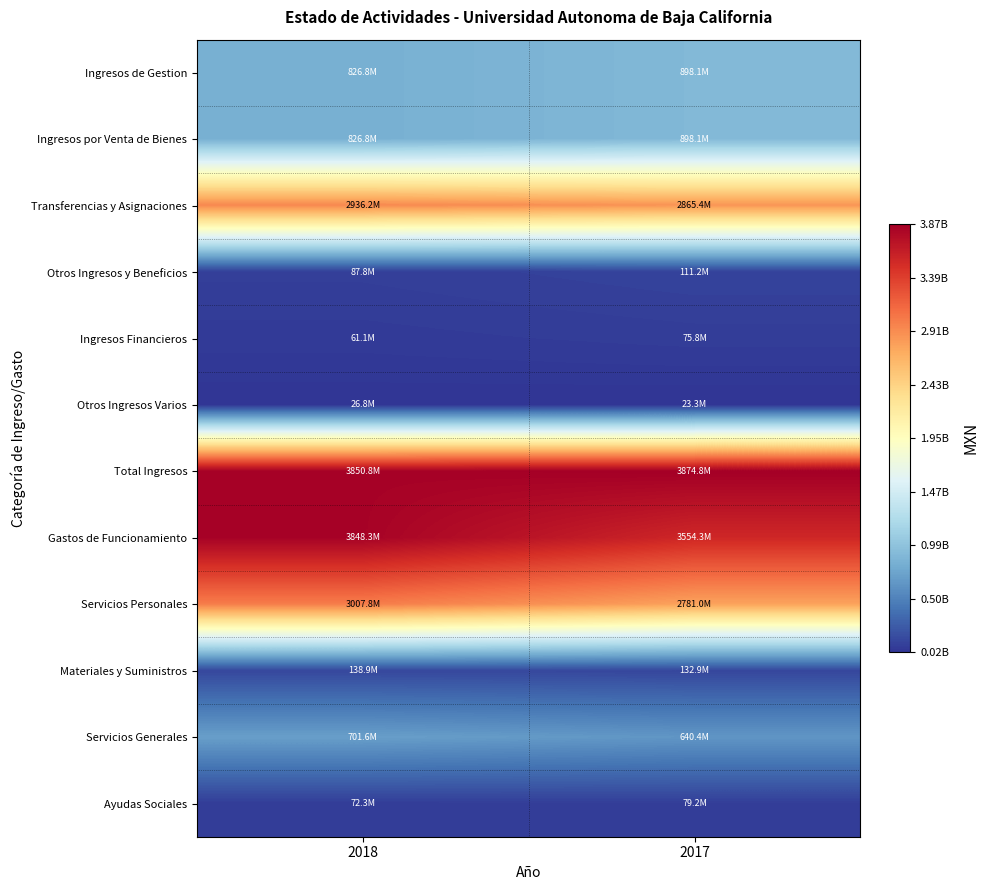

Which series has the largest range (max minus min)?

Gastos de Funcionamiento